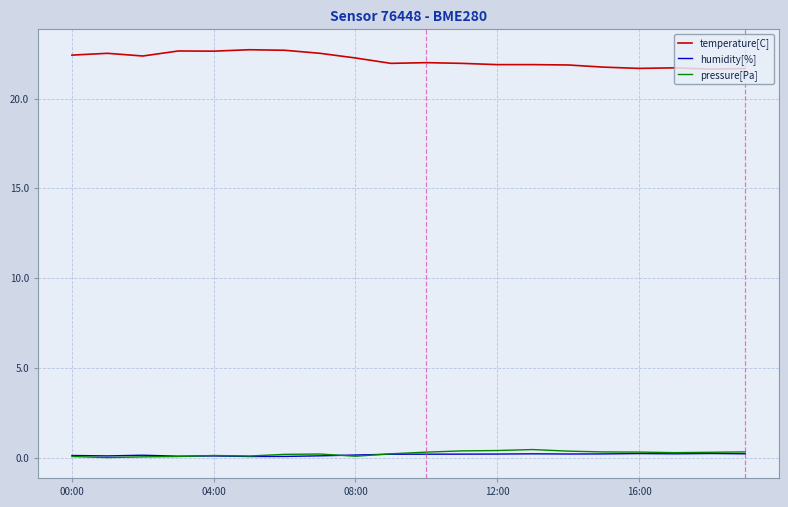

What is the maximum value shown in the chart?

22.7